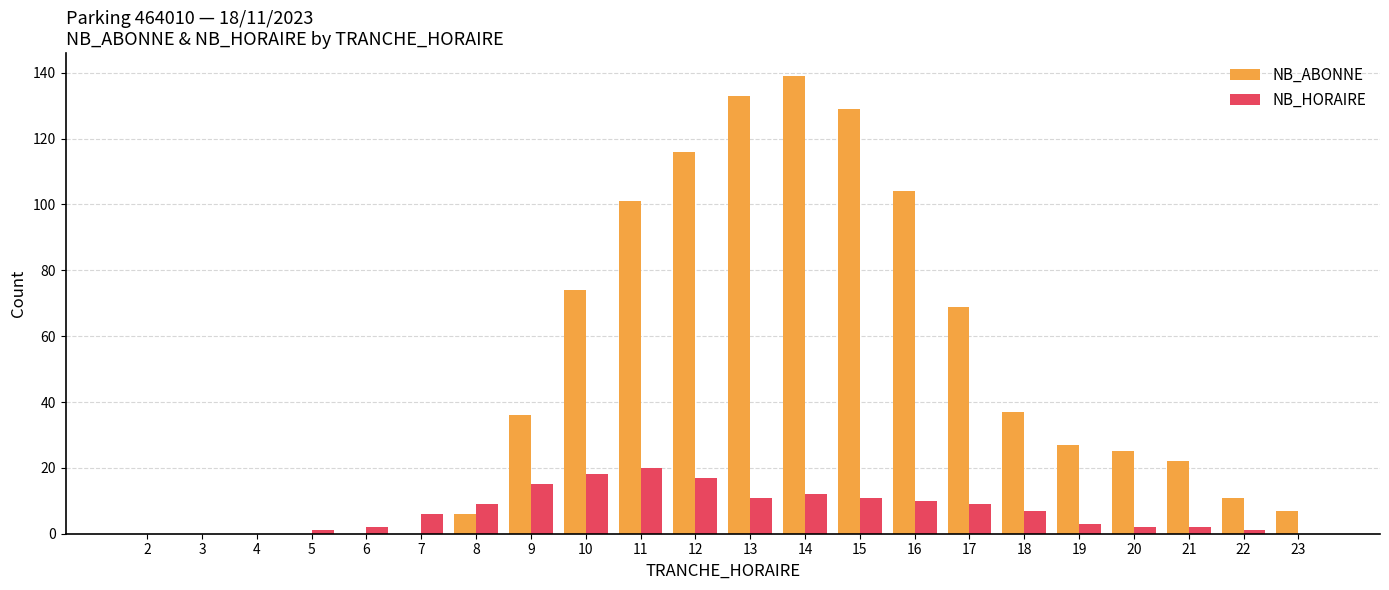

The NB_ABONNE series shows 139 at 14. True or false?

True